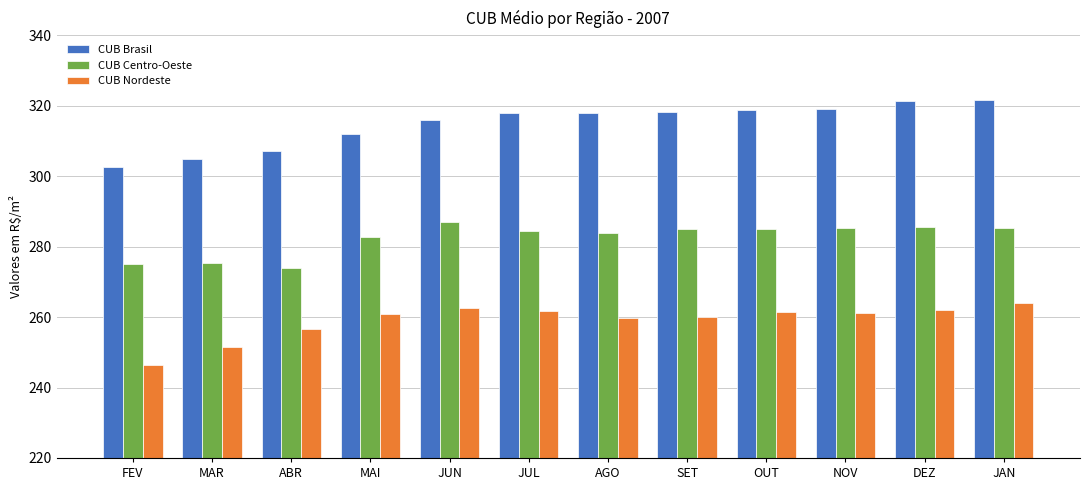

What is the greatest value displayed?

321.7